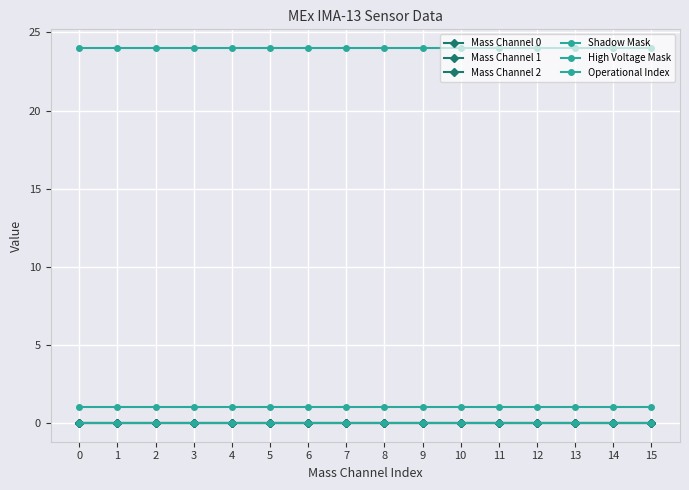

List the labels in order of Mass Channel 0 value, smallest first.

0, 1, 2, 3, 4, 5, 6, 7, 8, 9, 10, 11, 12, 13, 14, 15